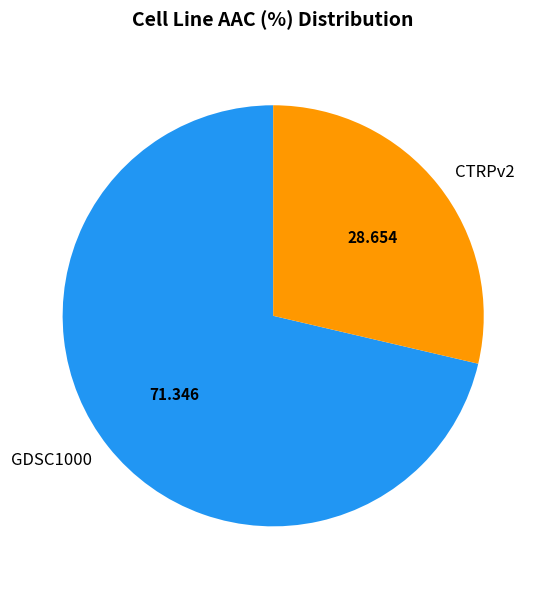

What is the smallest slice in the pie chart?

CTRPv2